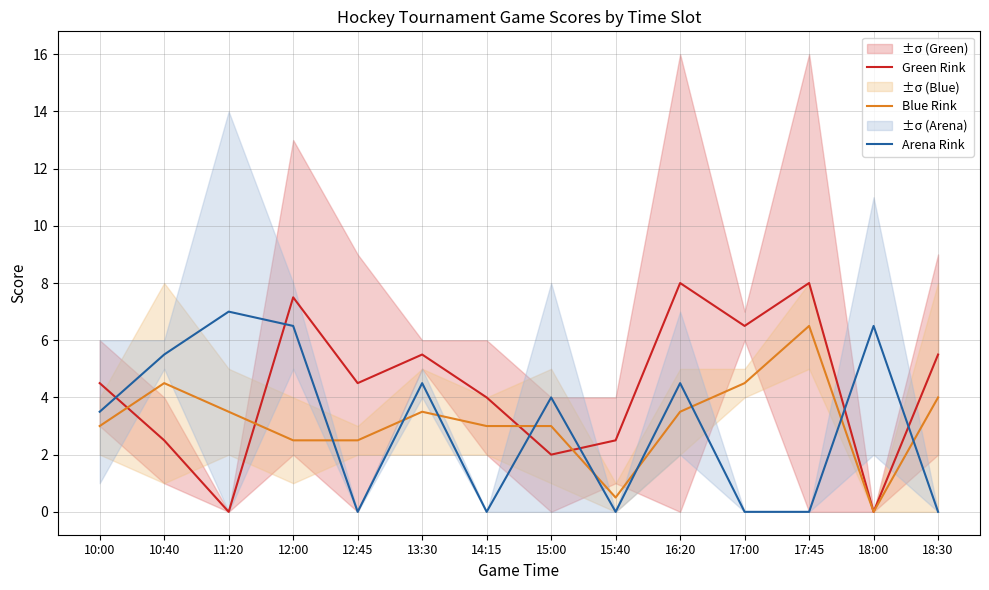

At which category does Green Rink reach its first local peak?

12:00